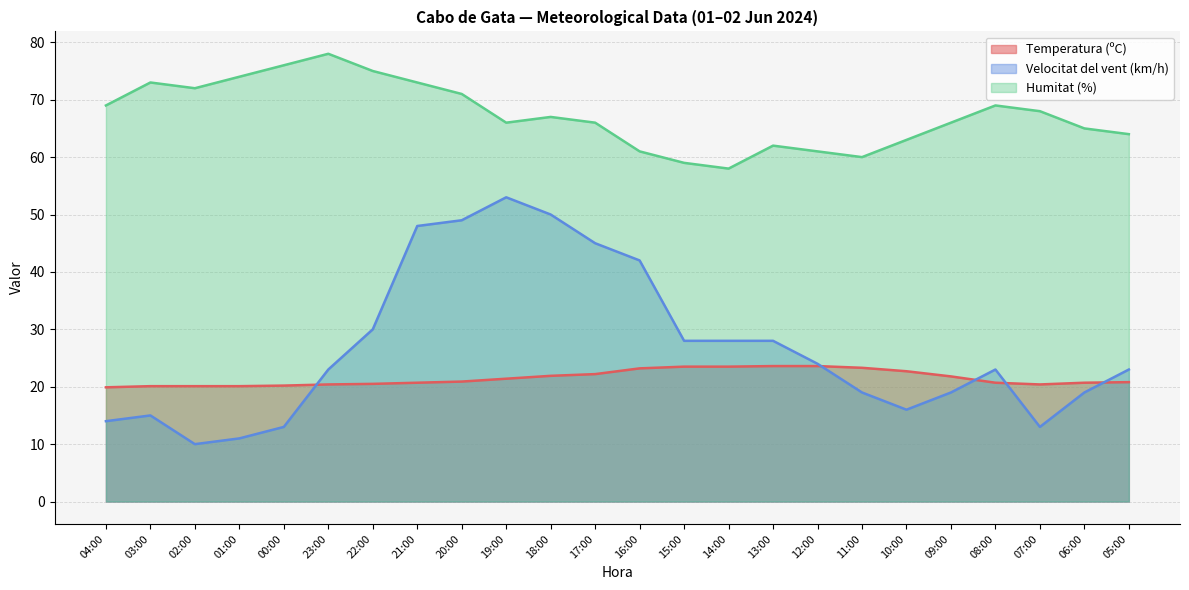

Where do Velocitat del vent (km/h) and Temperatura (ºC) first cross each other?

00:00 and 23:00